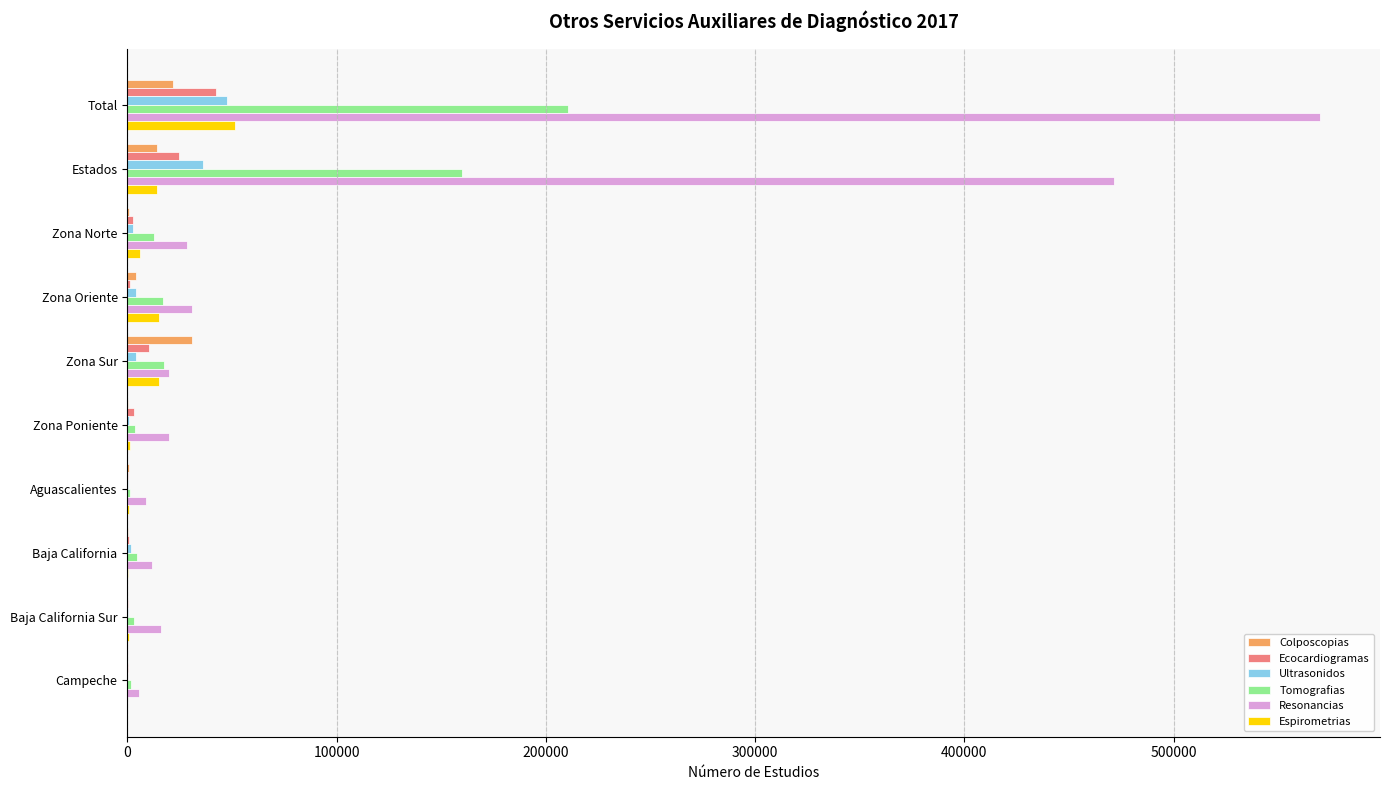

Which series has the largest range (max minus min)?

Resonancias